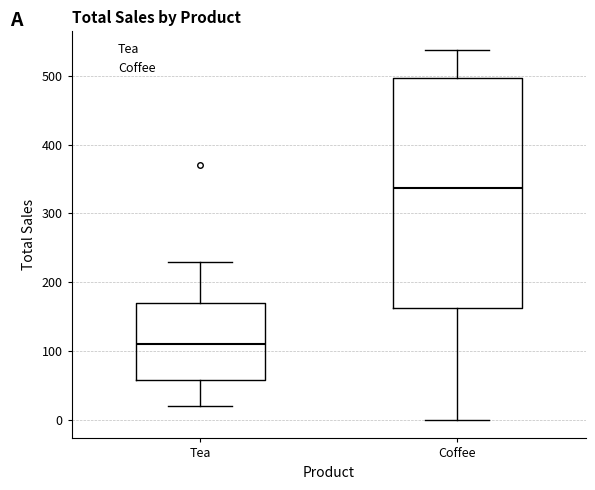

Reading left to right, transcribe this box plot: for each box, give where its median line is, the range the box spans, and where its two whiskers end, as read against the y-axis. The values are not printed on the chart, so give them approximately, as read against the axis.

Tea: median 110, box 60 to 170, whiskers 20 to 230
Coffee: median 340, box 160 to 500, whiskers 0 to 540